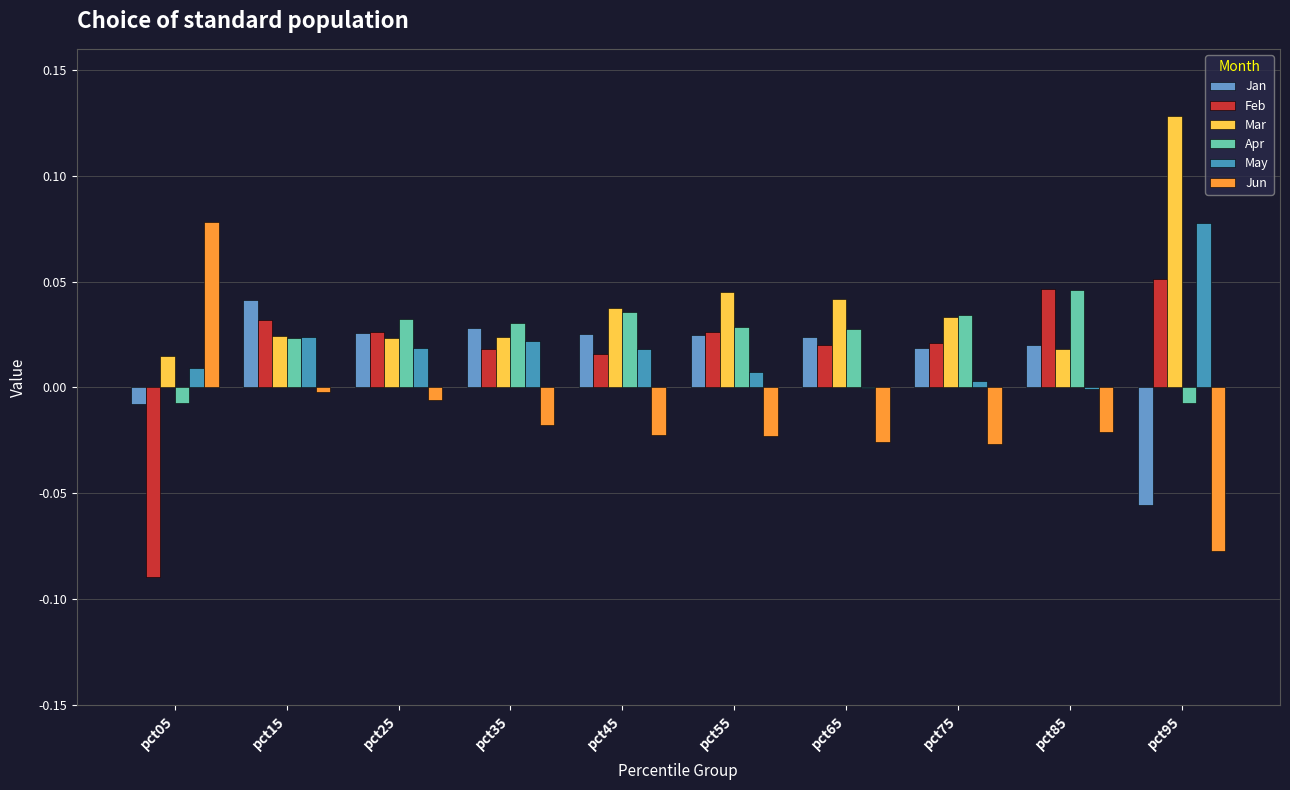

How many distinct data groups are displayed?

6